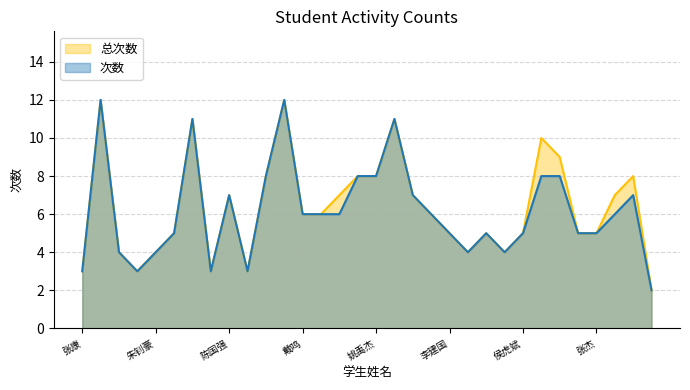

The value of 次数 at 赵雪琪 is 2. True or false?

False